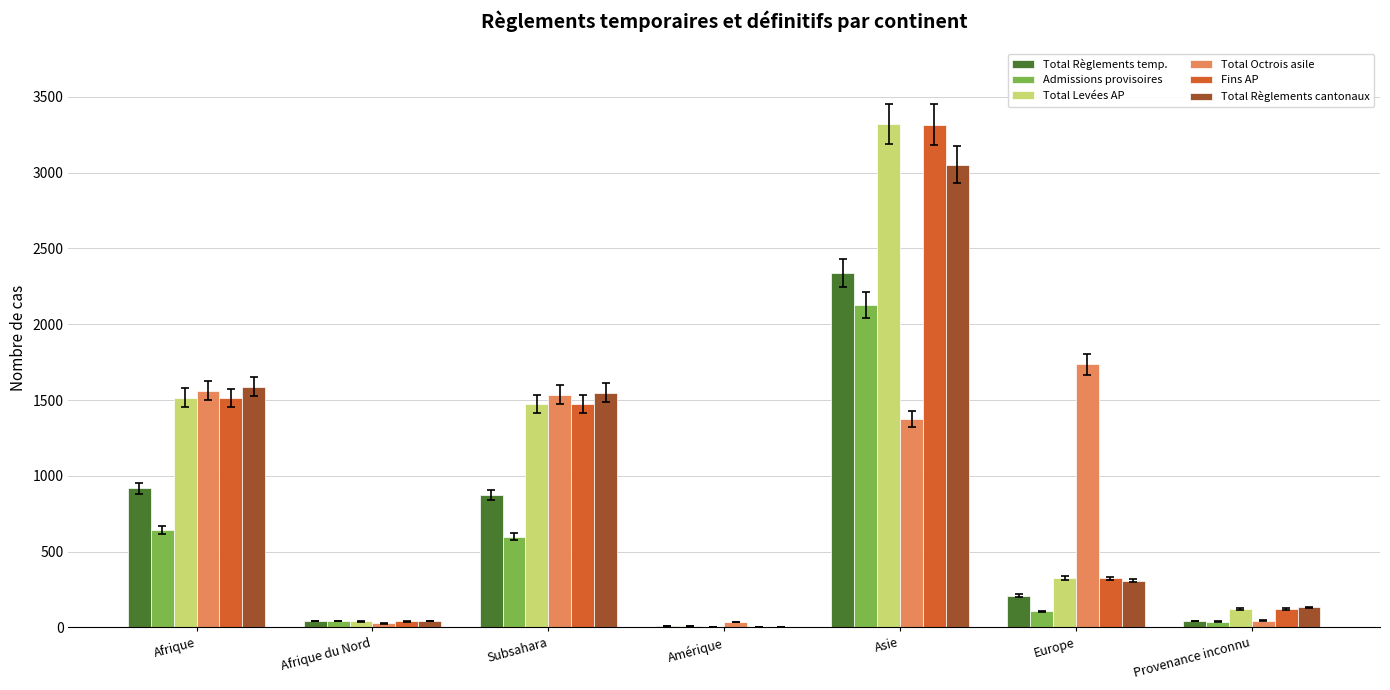

What is the approximate value of Total Octrois asile at Afrique, to the nearest 100?

1600